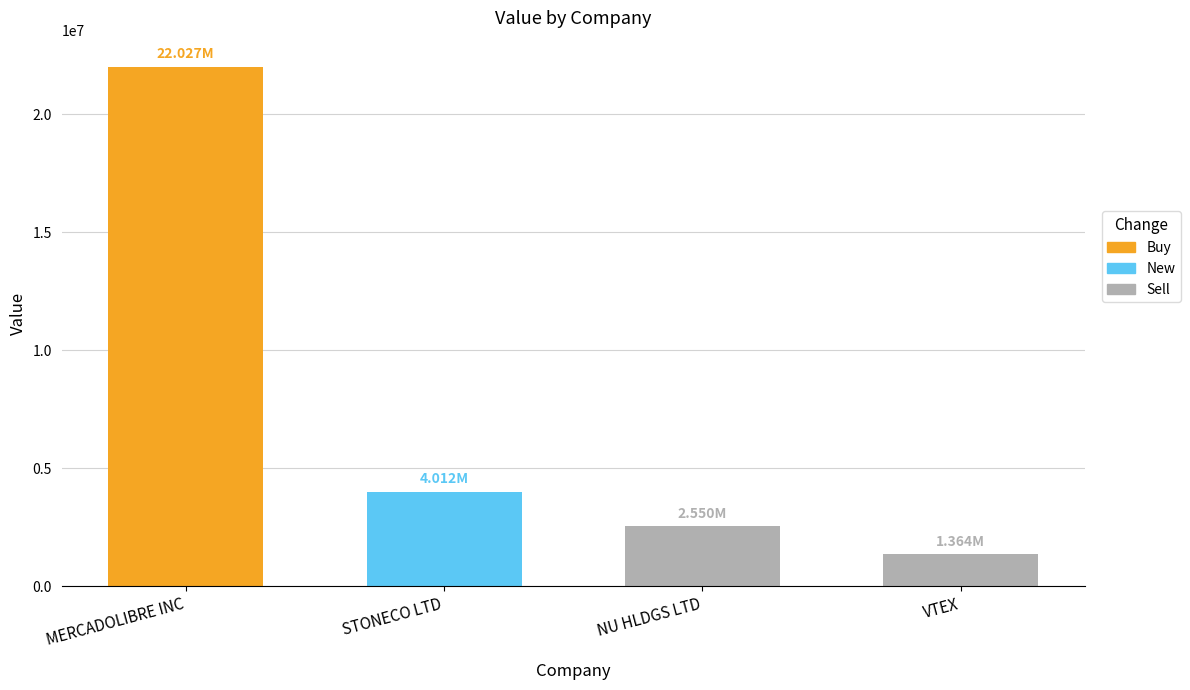

Which has a higher value, MERCADOLIBRE INC or STONECO LTD?

MERCADOLIBRE INC